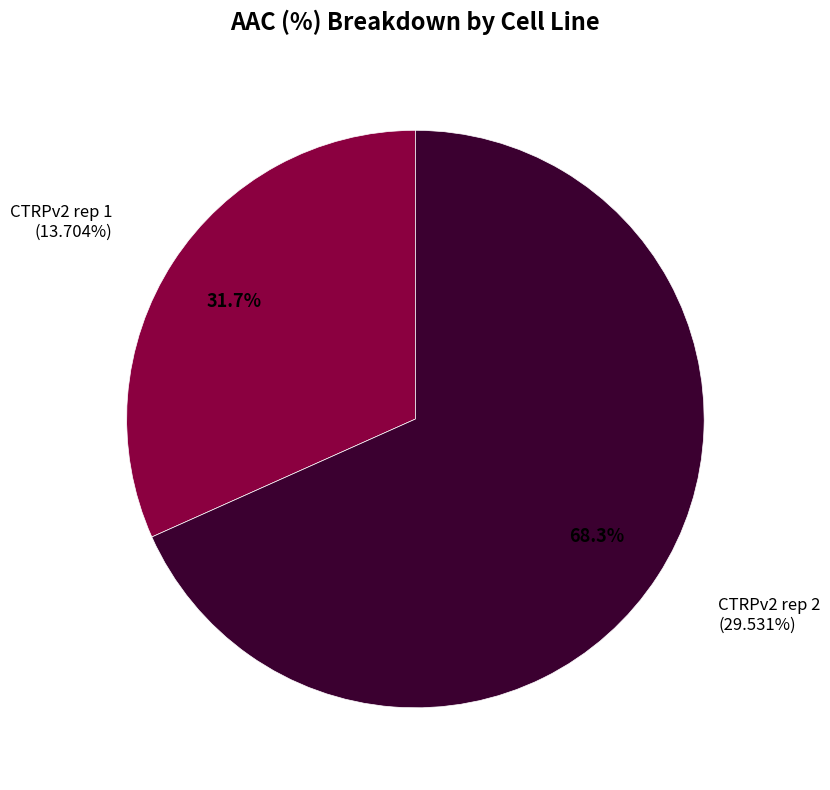

To the nearest percent, what is the difference between the CTRPv2 rep 1 and CTRPv2 rep 2 slice percentages?

37%